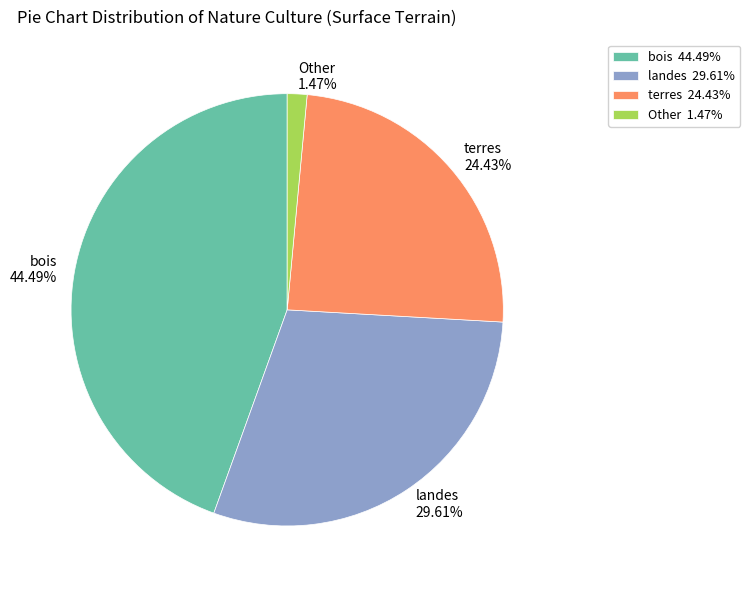

How many slices are in this pie chart?

4